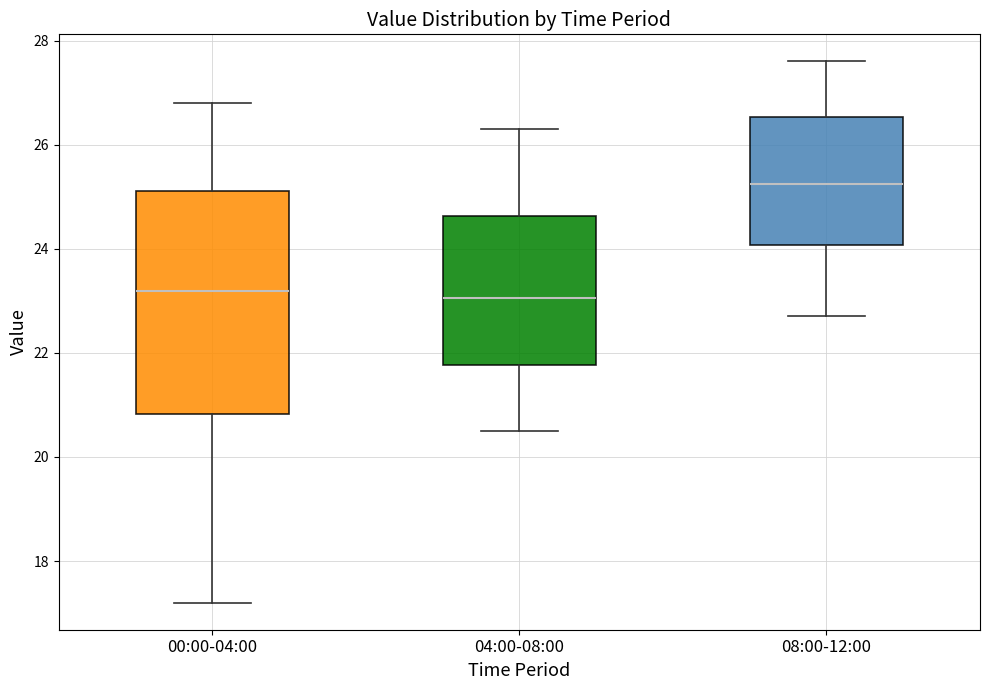

Reading left to right, transcribe this box plot: for each box, give where its median line is, the range the box spans, and where its two whiskers end, as read against the y-axis. The values are not printed on the chart, so give them approximately, as read against the axis.

00:00-04:00: median 23.2, box 20.8 to 25.2, whiskers 17.2 to 26.8
04:00-08:00: median 23.0, box 21.8 to 24.6, whiskers 20.6 to 26.4
08:00-12:00: median 25.2, box 24.0 to 26.6, whiskers 22.8 to 27.6